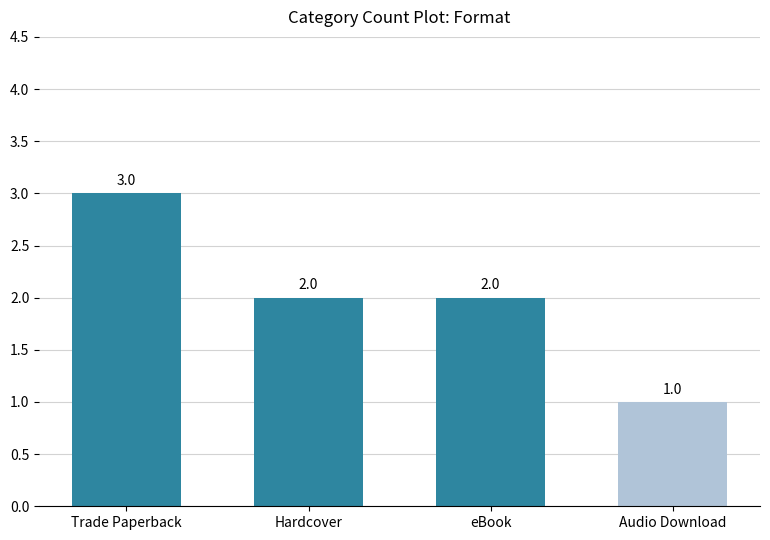

Approximately how many times larger is the value at Hardcover compared to Audio Download?

2.0